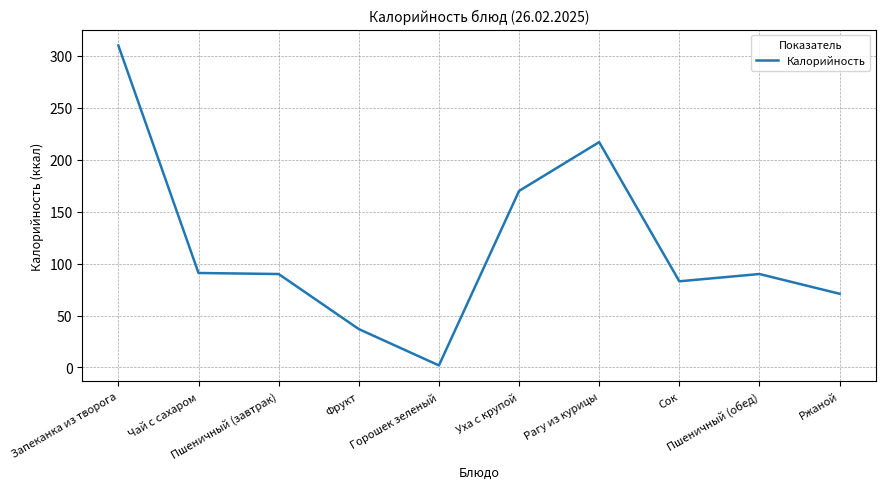

Does the chart display data point markers on the line(s)?

No